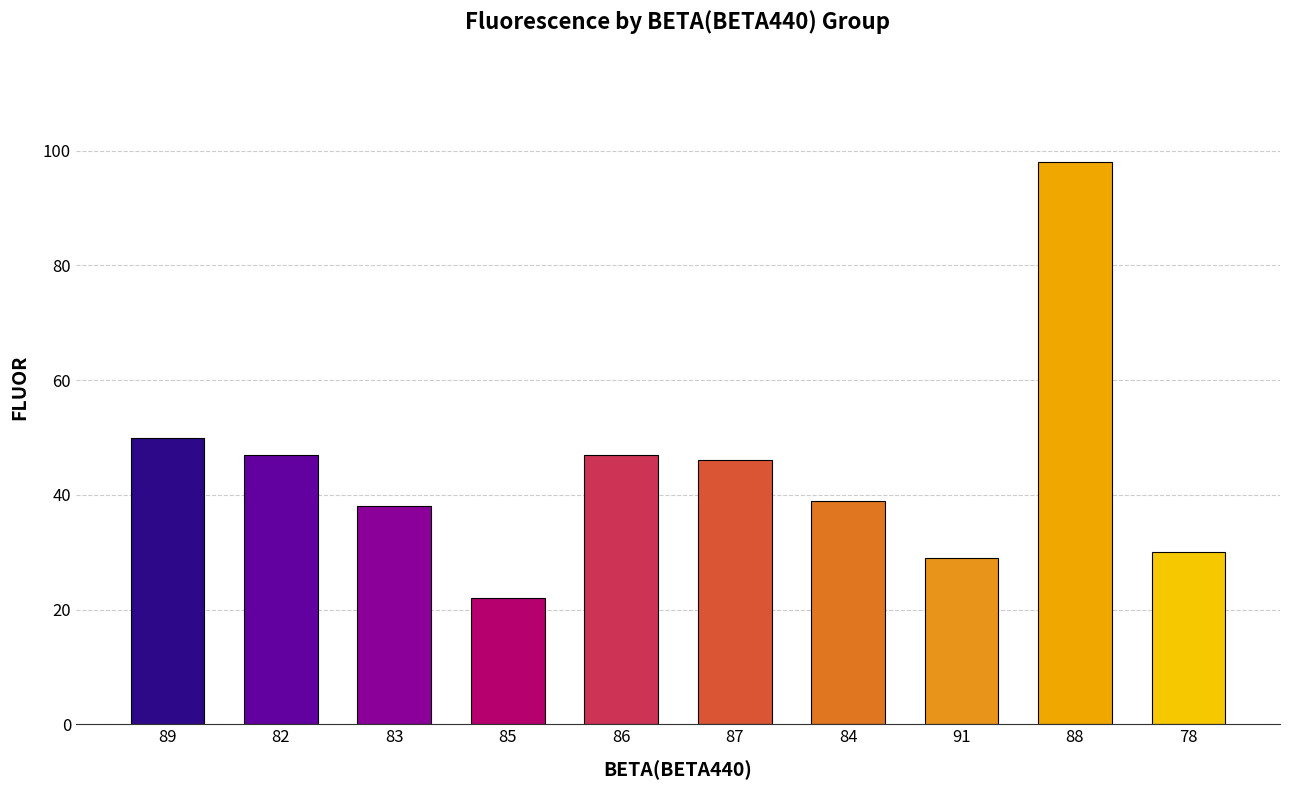

What is the minimum value shown in the chart?

22